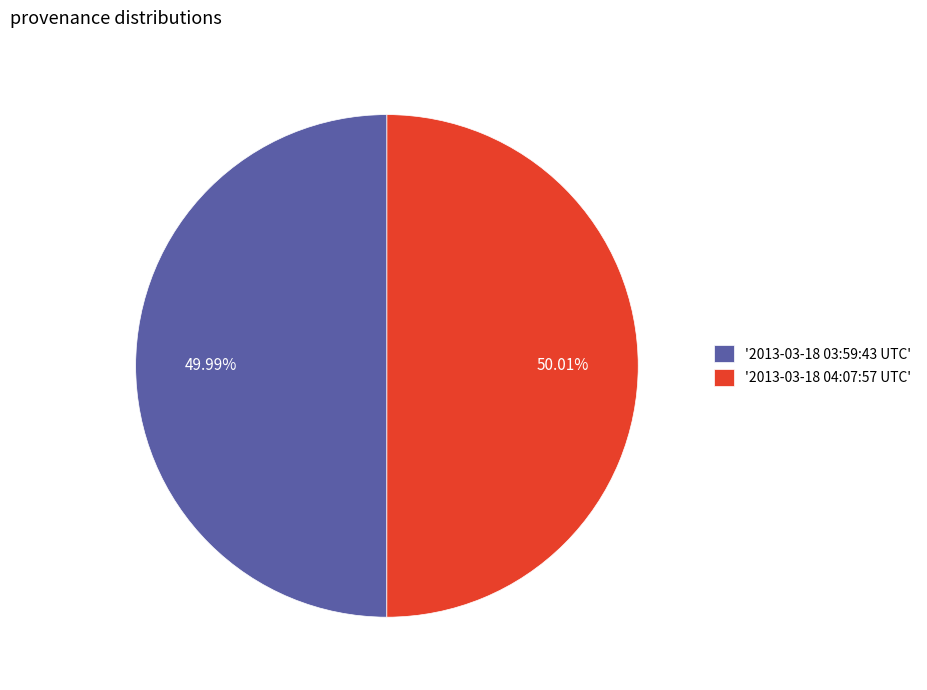

Count the number of slices in the pie.

2